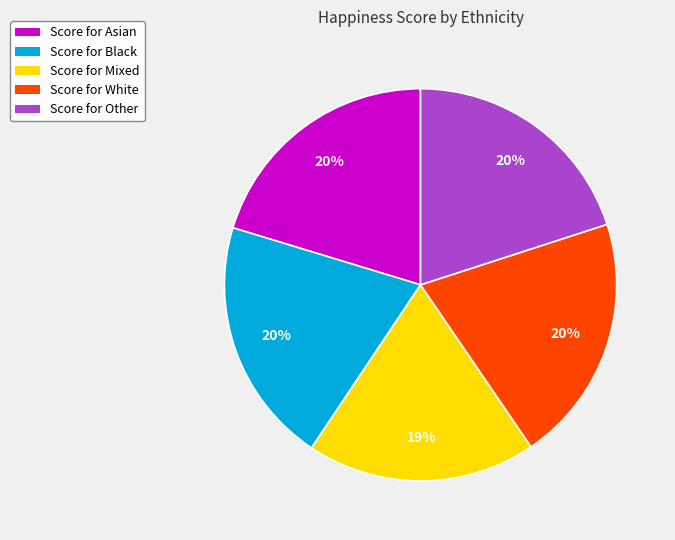

What percentage is the Score for Other slice, to the nearest percent?

20%